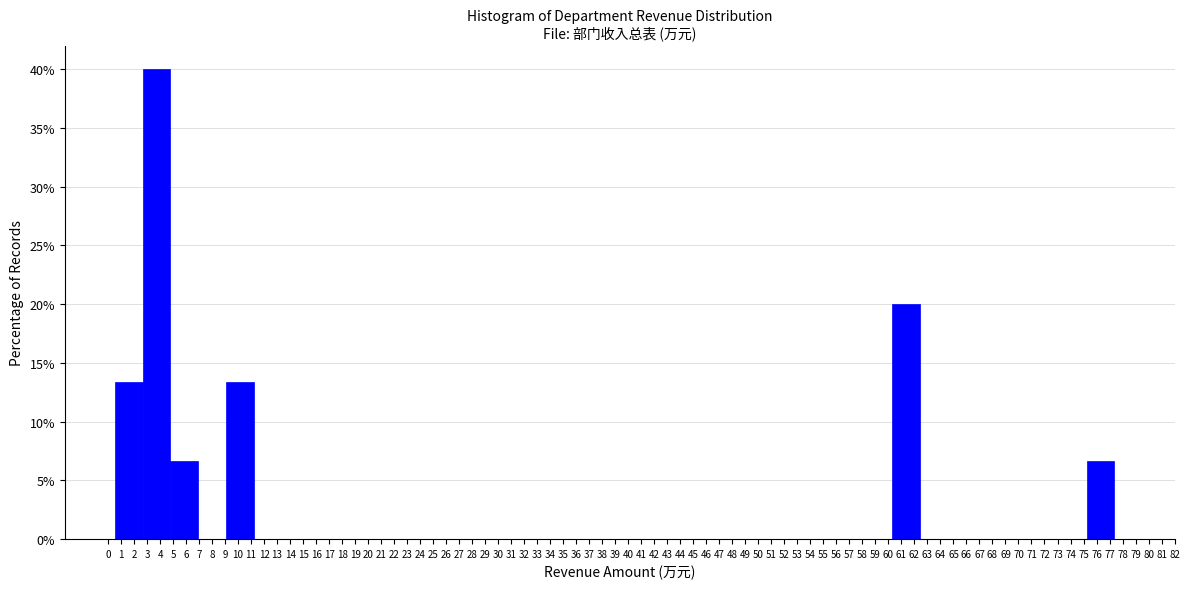

Reading left to right, transcribe this chart: for each bar, give the range it covers on the x-axis and its height. Neither the bar edges nor the heights are printed on the chart, so give them approximately, as read against the axes.

0.5 to 2.7: 13.5
2.7 to 4.8: 40.0
4.8 to 6.9: 6.5
6.9 to 9.1: 0
9.1 to 11.2: 13.5
11.2 to 13.3: 0
13.3 to 15.5: 0
15.5 to 17.6: 0
17.6 to 19.7: 0
19.7 to 21.9: 0
21.9 to 24.0: 0
24.0 to 26.1: 0
26.1 to 28.3: 0
28.3 to 30.4: 0
30.4 to 32.5: 0
32.5 to 34.7: 0
34.7 to 36.8: 0
36.8 to 39.0: 0
39.0 to 41.1: 0
41.1 to 43.2: 0
43.2 to 45.4: 0
45.4 to 47.5: 0
47.5 to 49.6: 0
49.6 to 51.8: 0
51.8 to 53.9: 0
53.9 to 56.0: 0
56.0 to 58.2: 0
58.2 to 60.3: 0
60.3 to 62.4: 20.0
62.4 to 64.6: 0
64.6 to 66.7: 0
66.7 to 68.8: 0
68.8 to 71.0: 0
71.0 to 73.1: 0
73.1 to 75.2: 0
75.2 to 77.4: 6.5